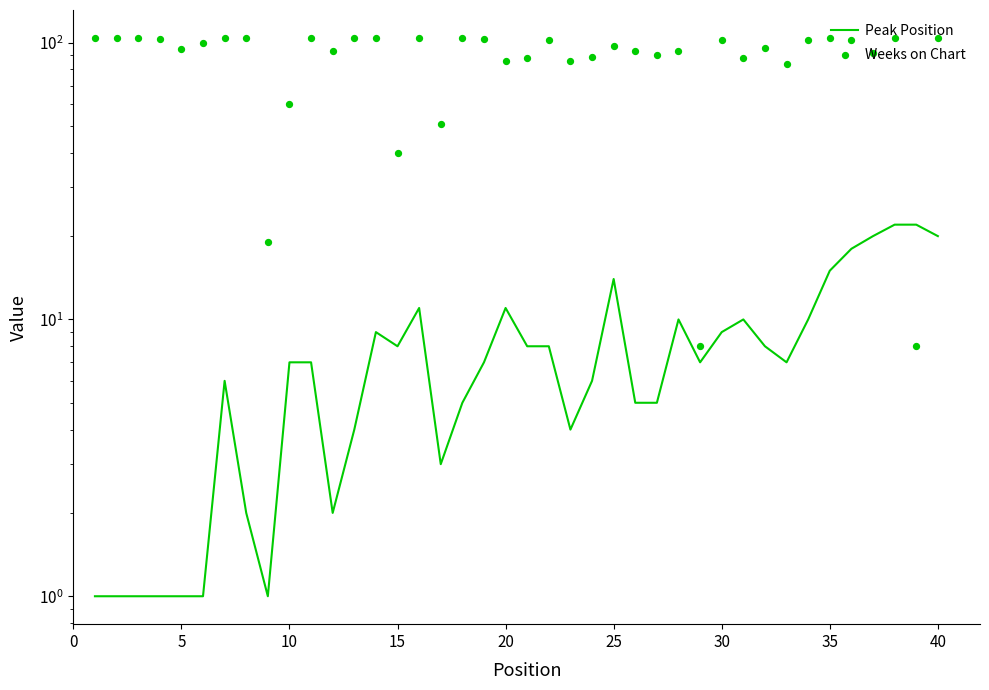

Which series has the widest spread of Y values?

Weeks on Chart